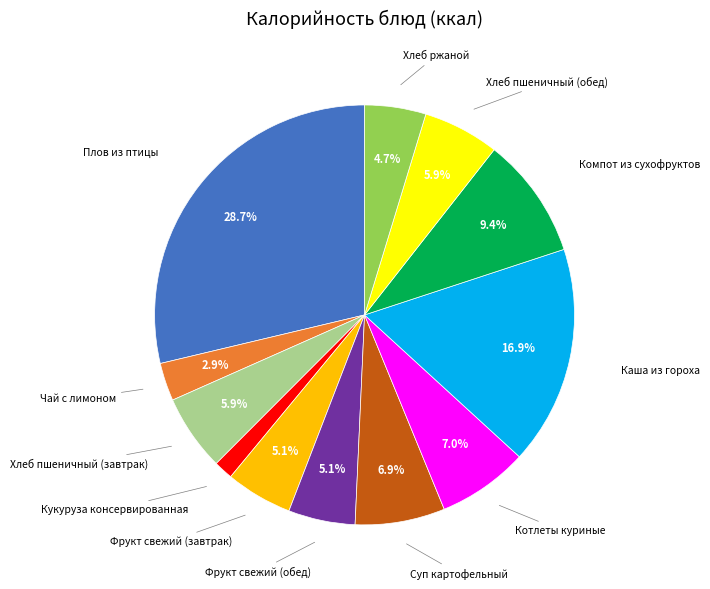

Count the number of slices in the pie.

12